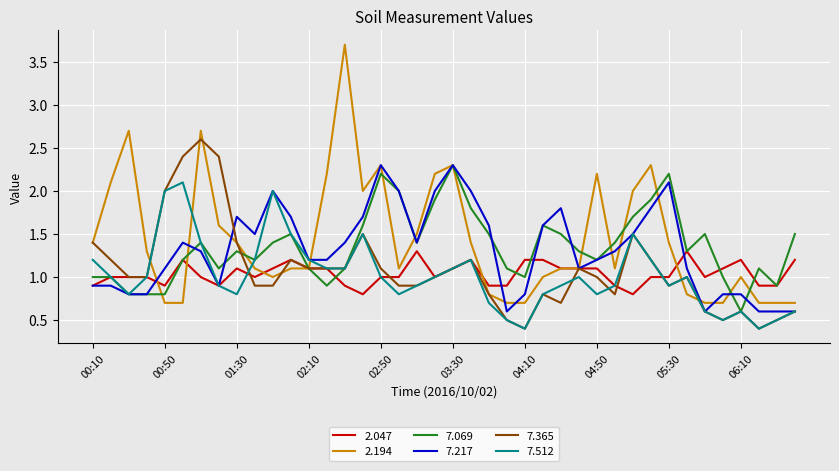

Which series has the largest range (max minus min)?

2.194